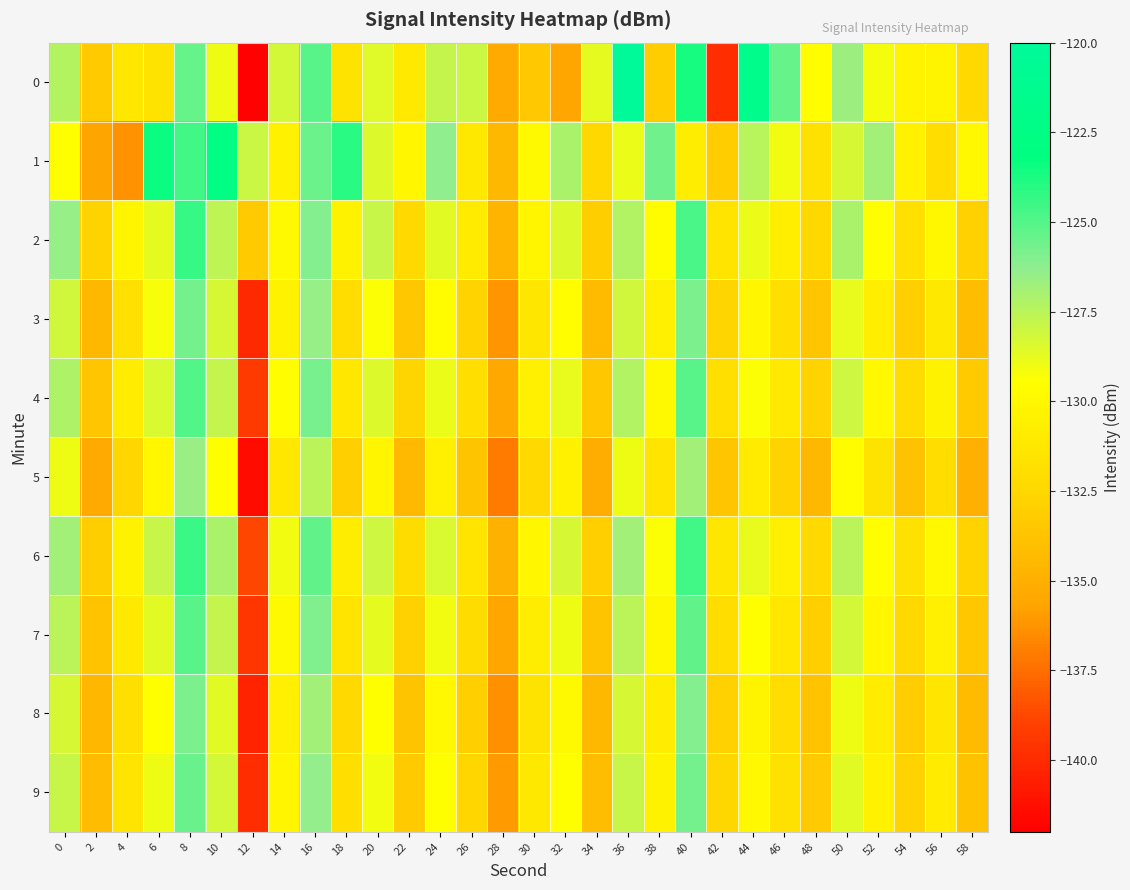

Which category has the highest value across all series?

36